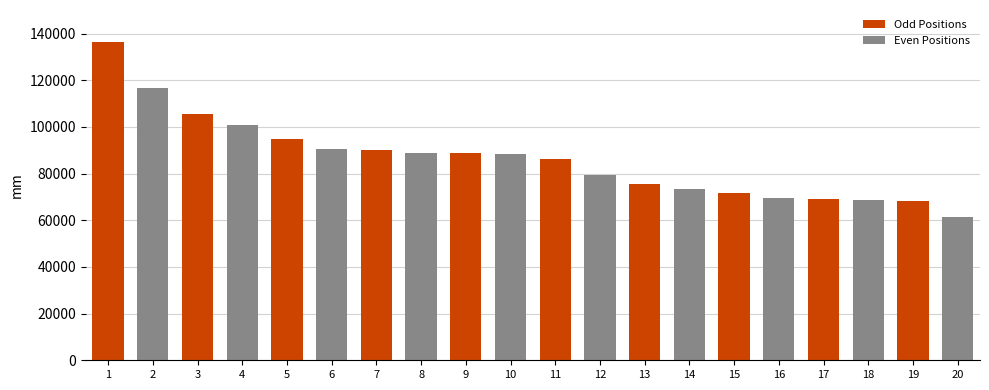

What is the ratio of the value at 7 to the value at 8?

1.0